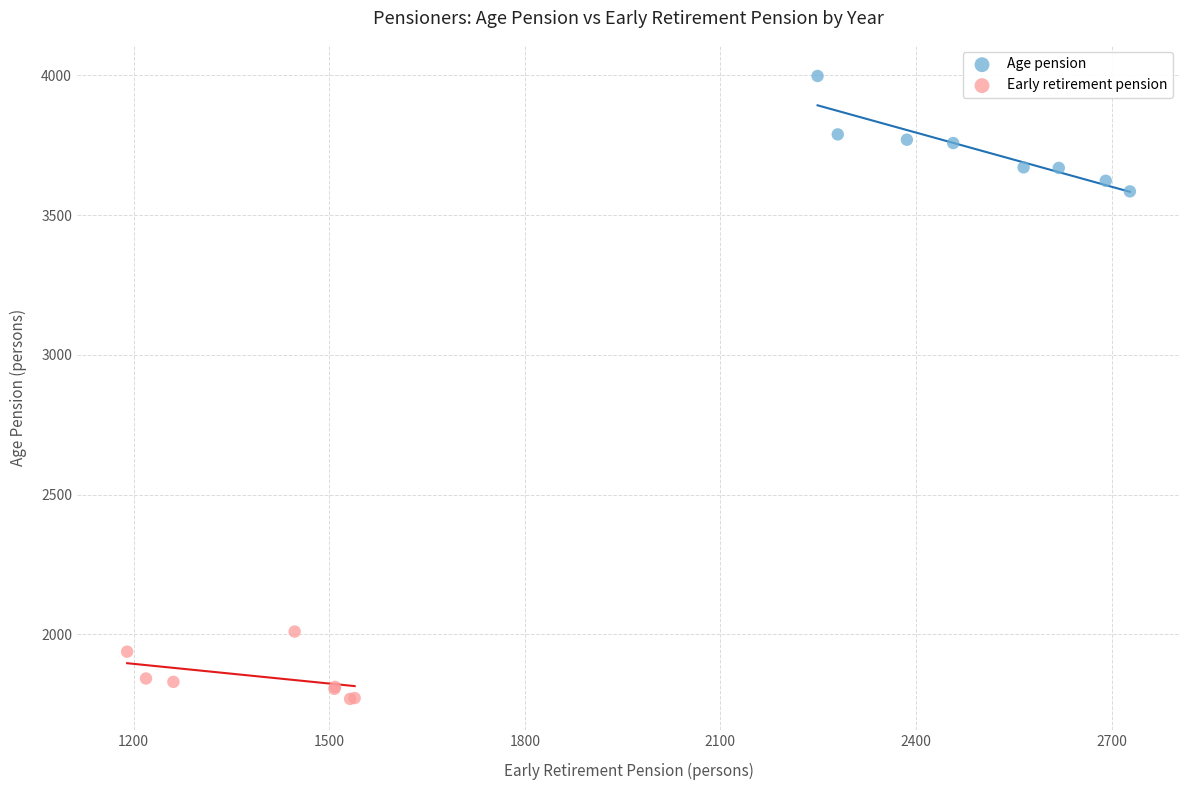

Which series reaches the maximum Y coordinate?

Age pension